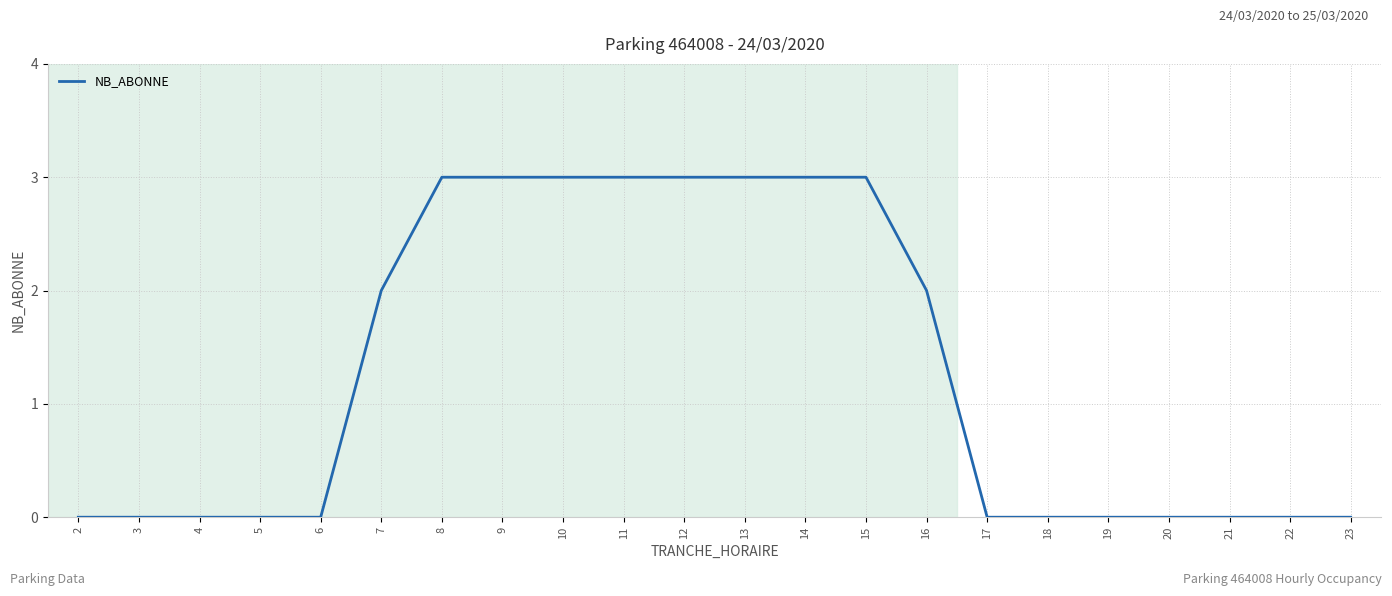

Does the chart have visible grid lines?

Yes